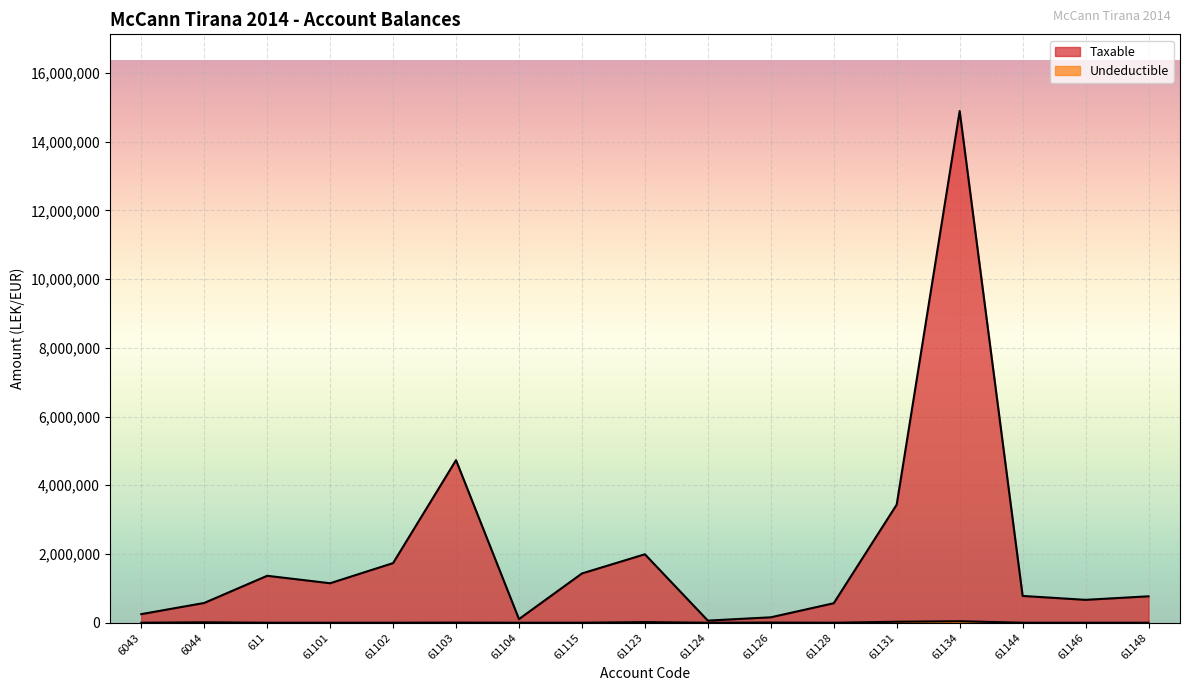

What is the difference between the maximum and minimum values in the Undeductible series?

43299.0